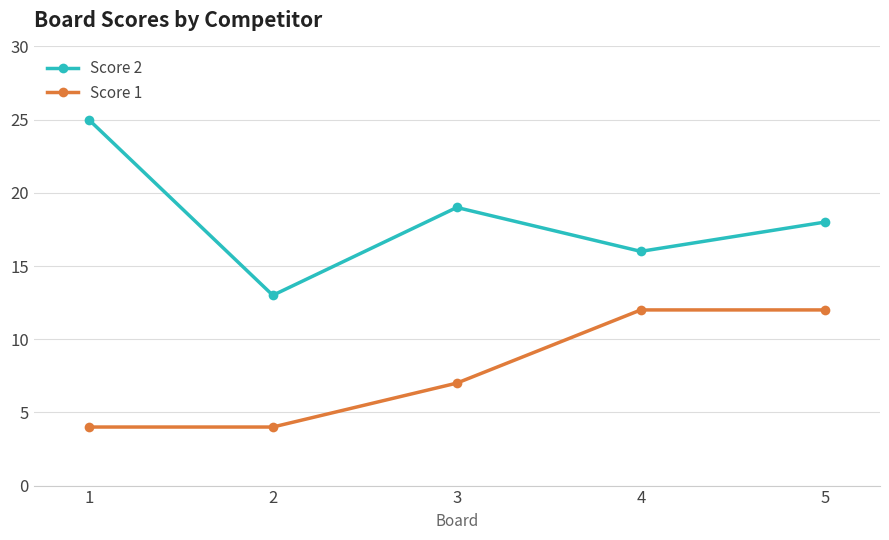

What is the difference between the highest and lowest values at 1?

21